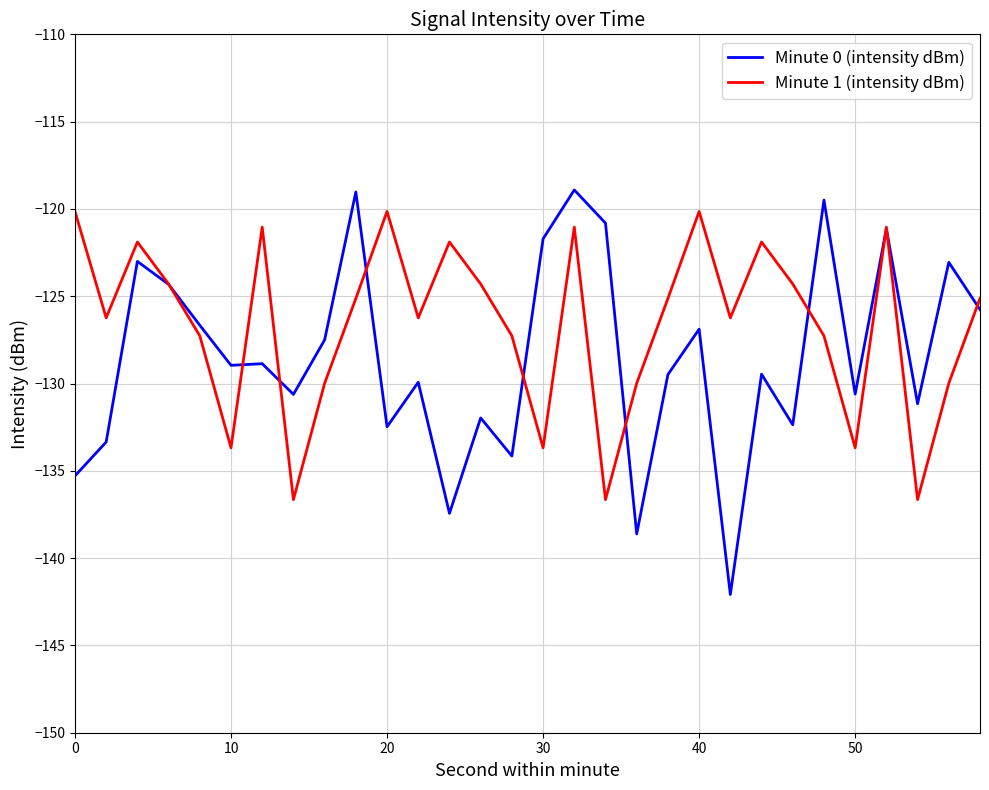

Which series has the widest spread of values?

Minute 0 (intensity dBm)